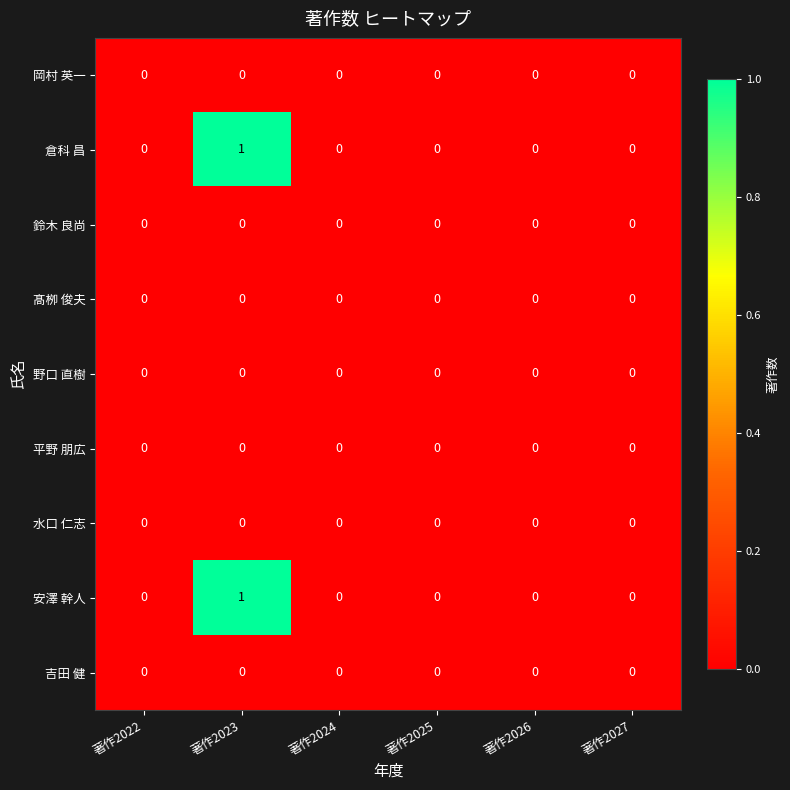

At which category is the sum across all series the highest?

著作2023